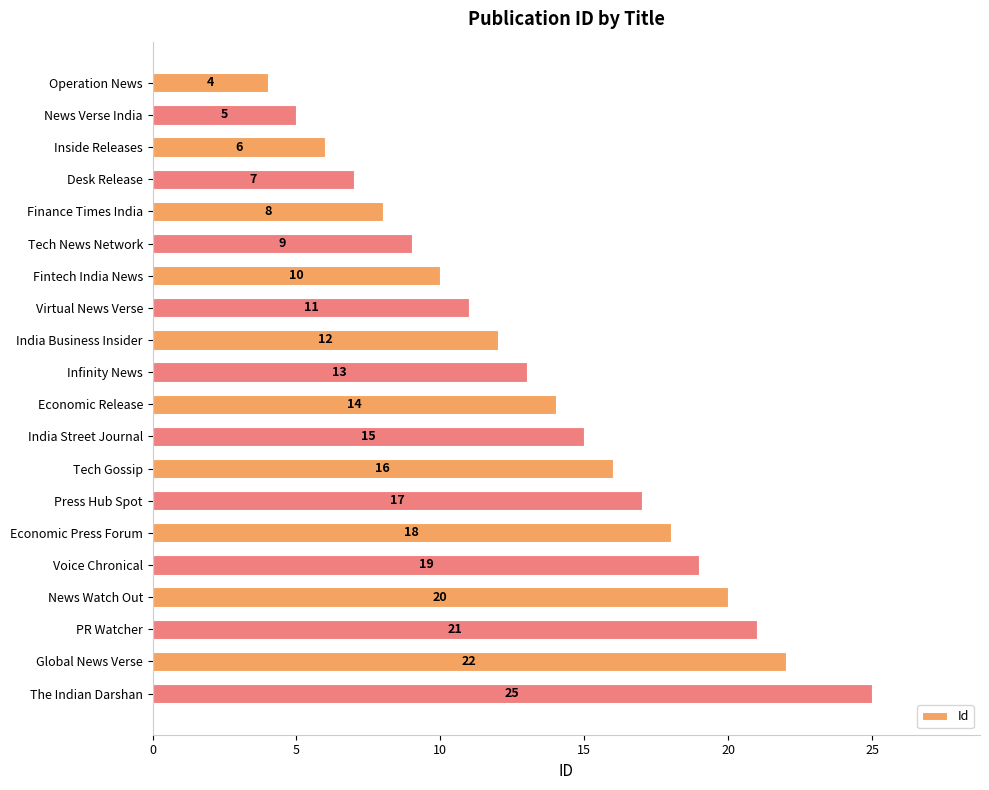

Does the chart contain stacked bars?

No